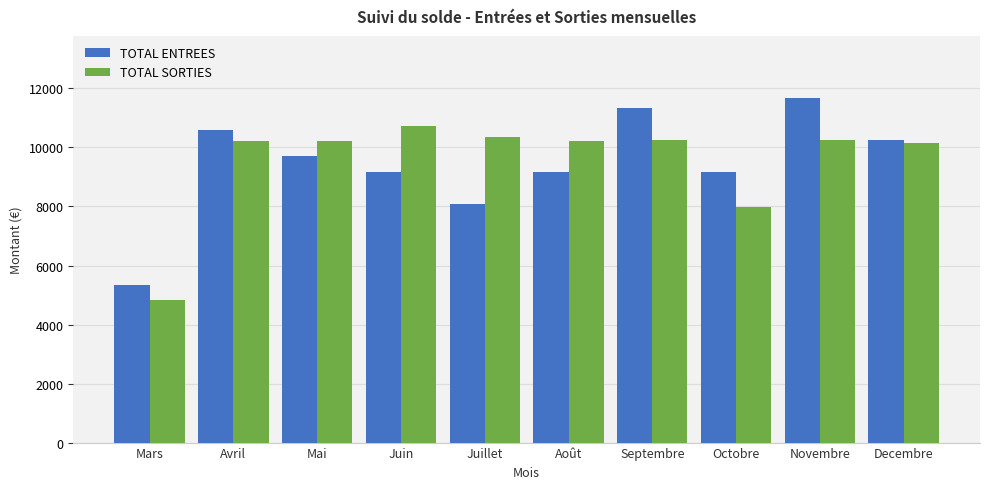

What is the total value across all series at Mars?

10176.2